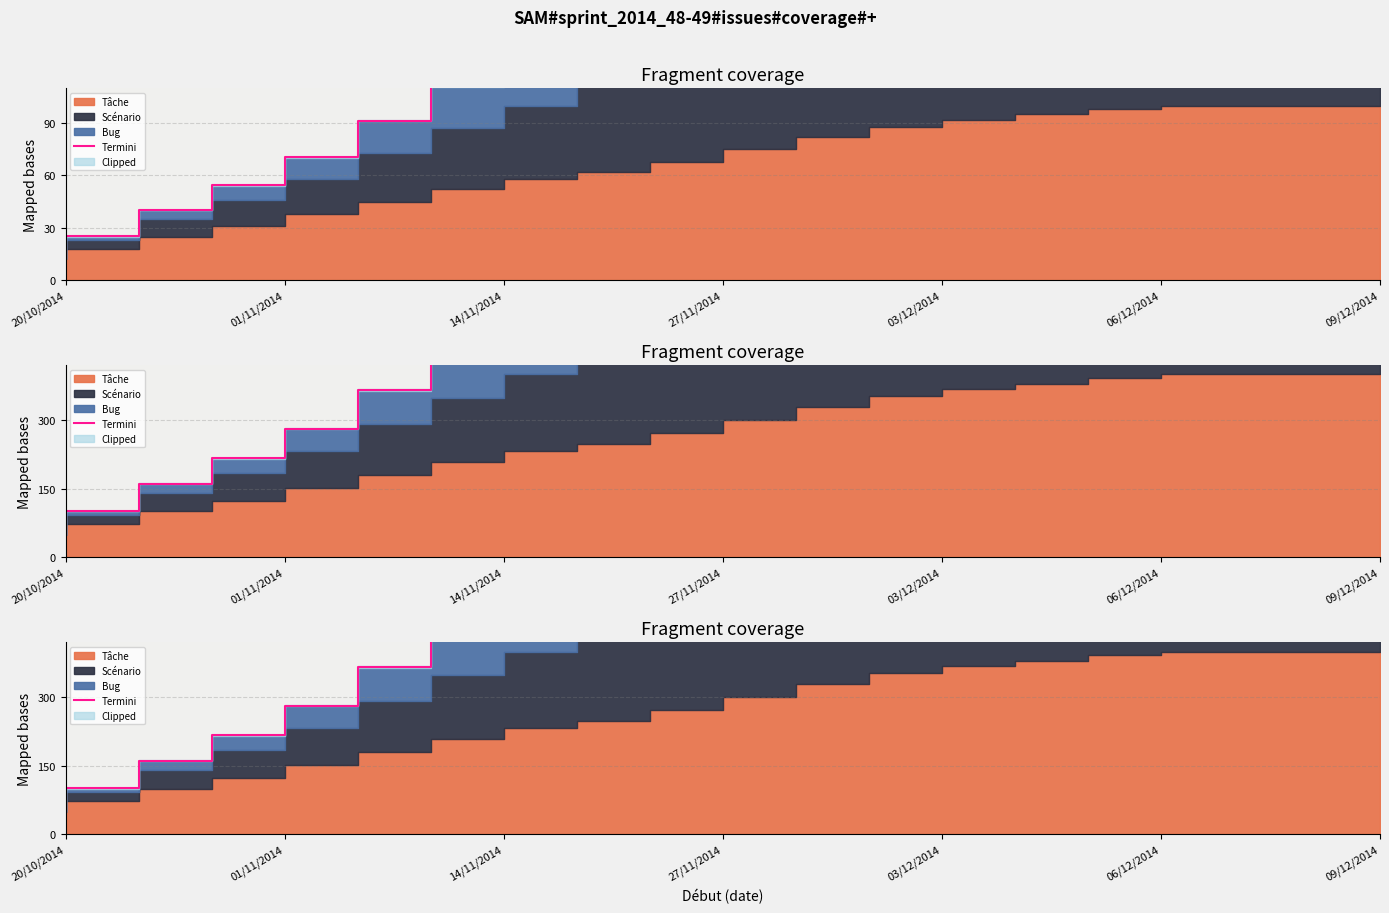

What is the change in value from 27/11/2014 to 06/12/2014?

+148.7